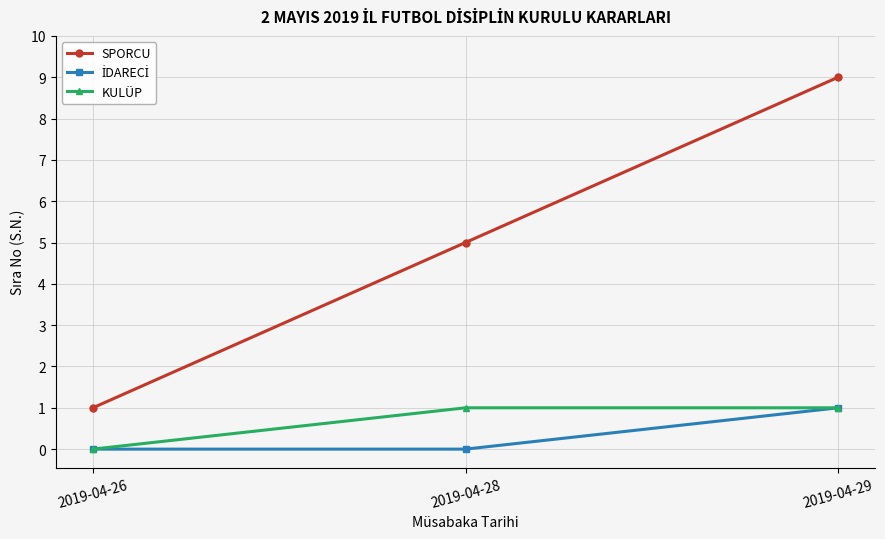

What is the total value across all series at 2019-04-29?

11